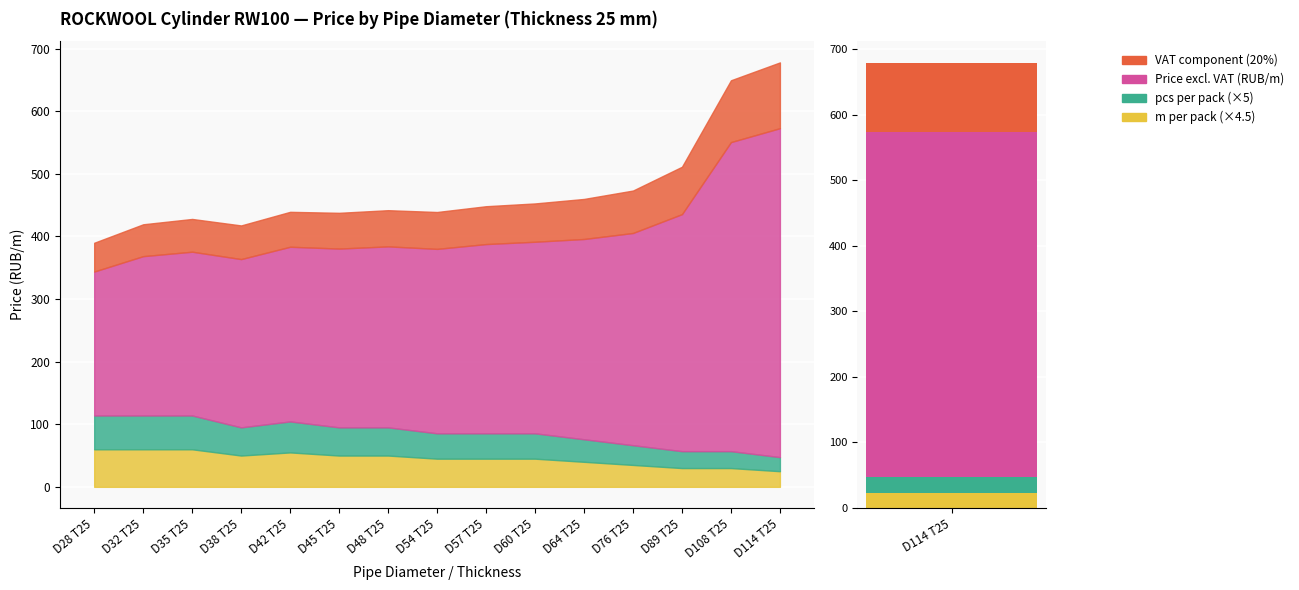

The value of Price excl. VAT (T25) at D45 T25 is 285.6. True or false?

True